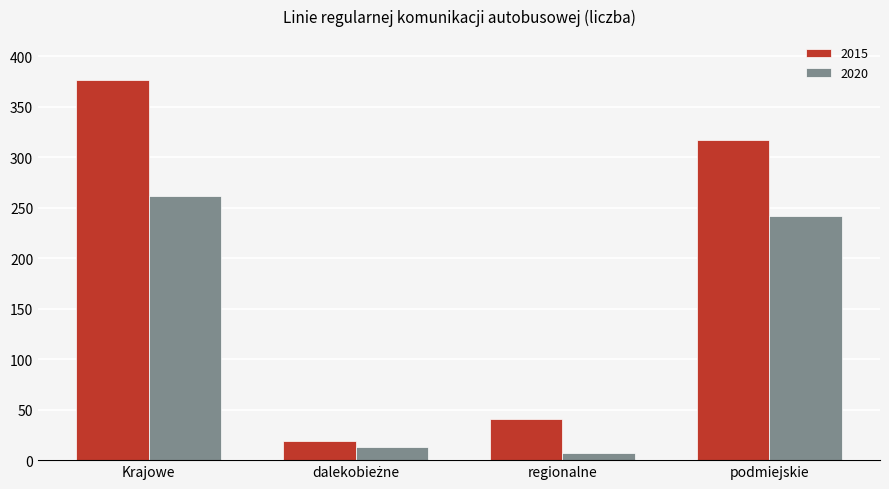

At which label is 2020 closest to 134?

podmiejskie